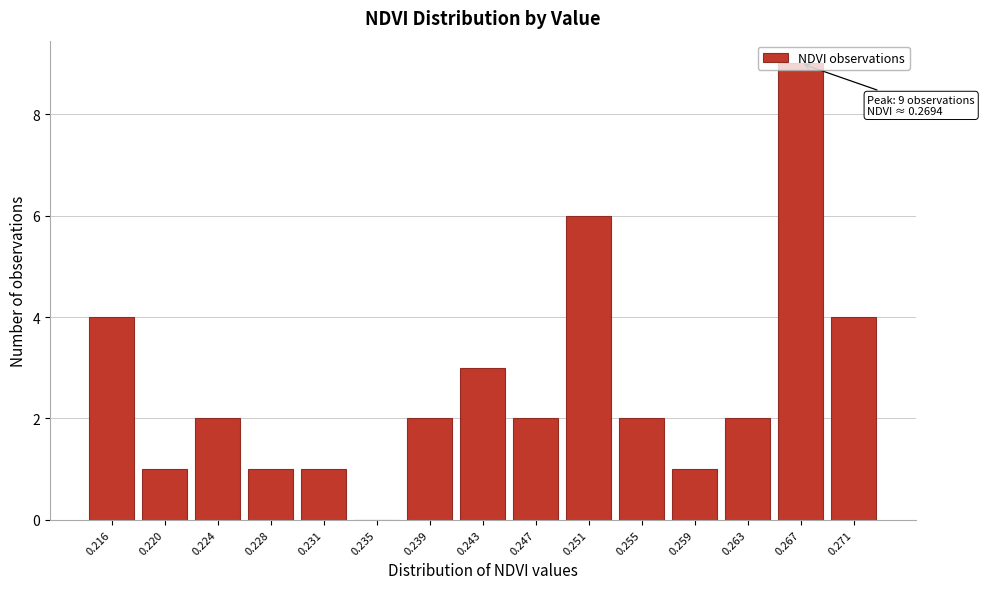

Which has a higher value, 0.247 or 0.267?

0.267